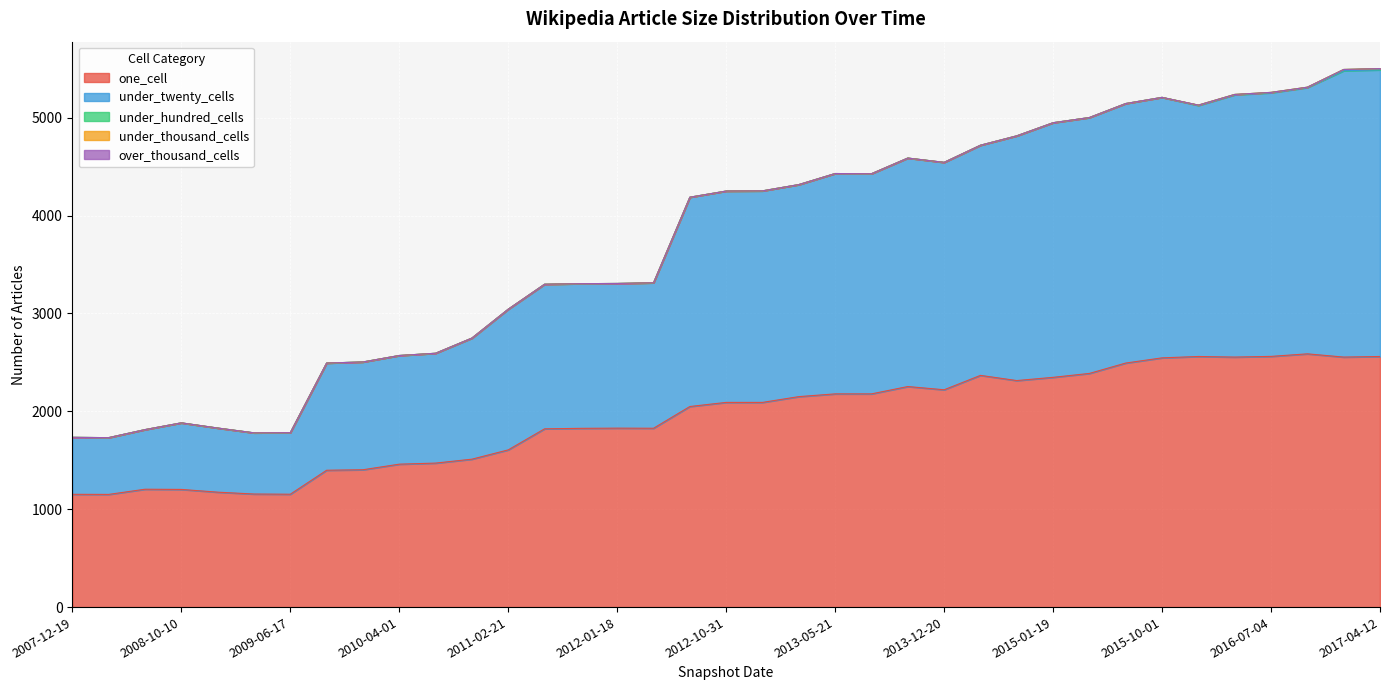

Between 2008-06-27 and 2015-07-03, which is larger?

2015-07-03